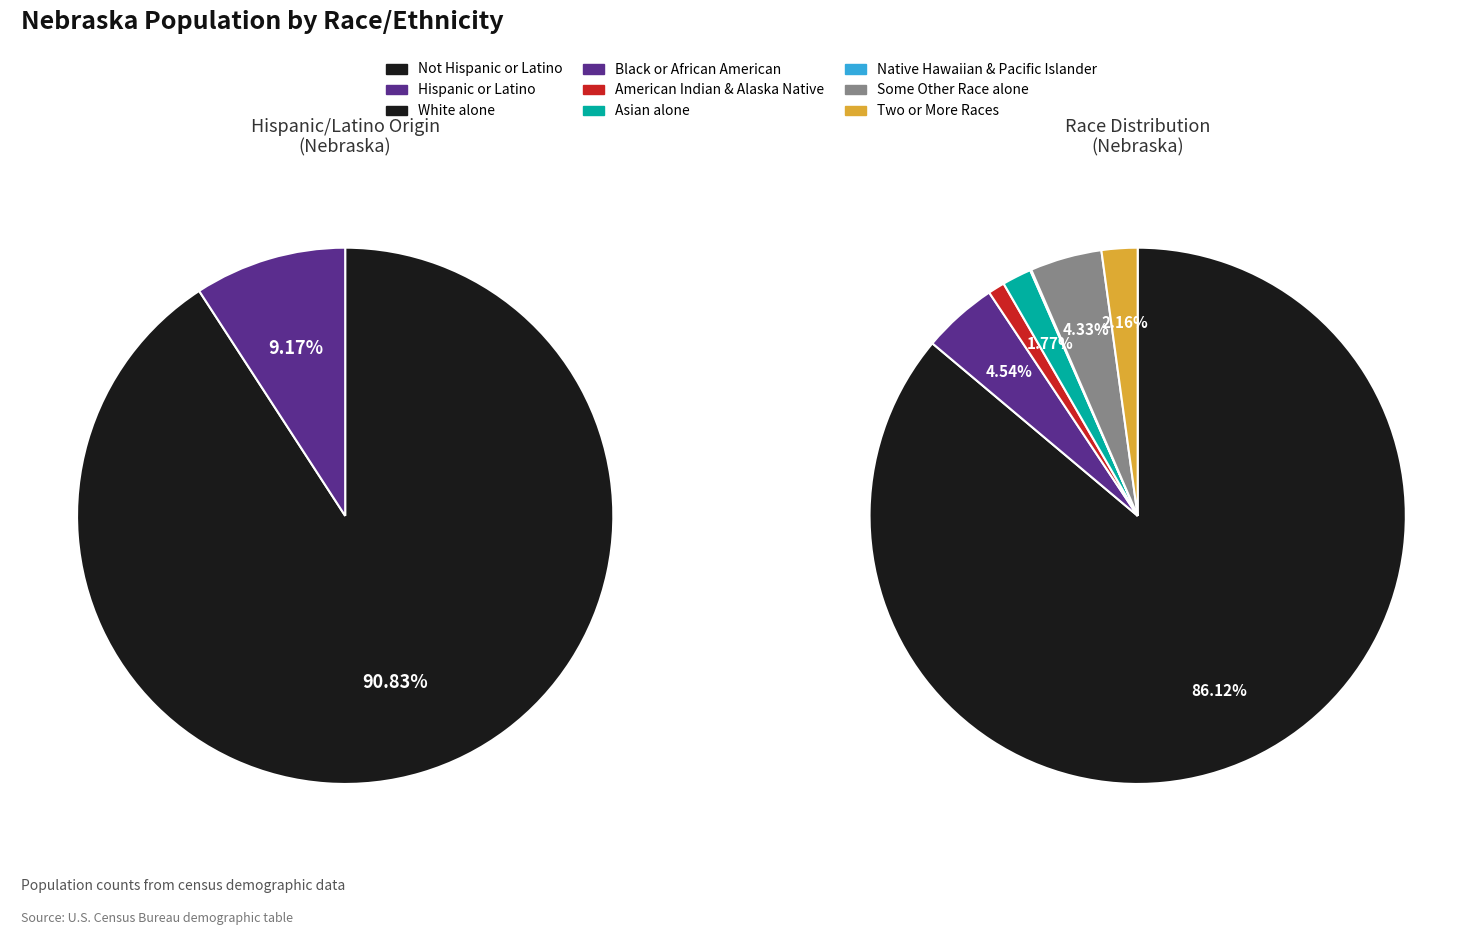

Is Hispanic or Latino the majority of the pie?

No